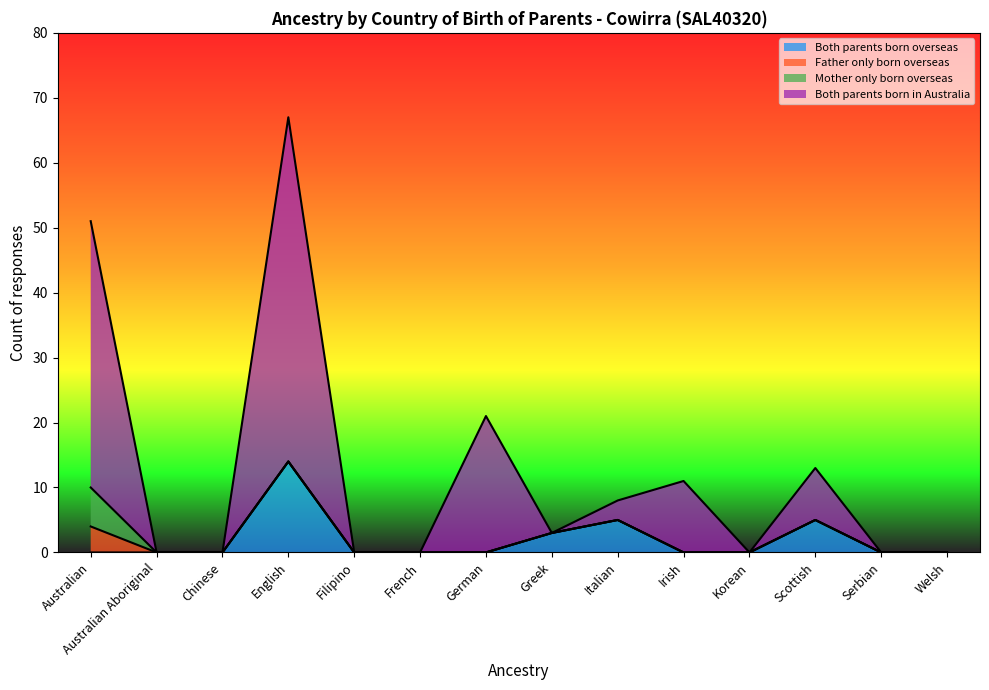

Where is the first local maximum for Both parents born overseas?

English